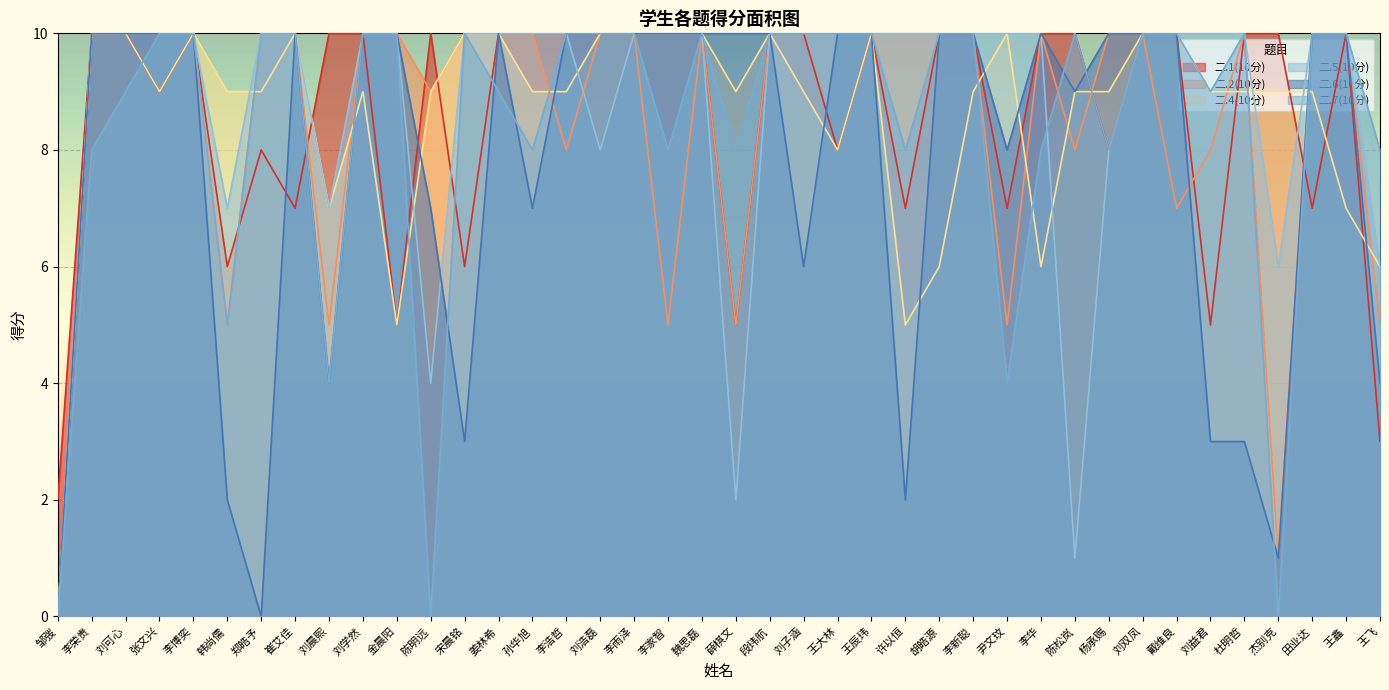

How many categories are shown in the chart?

40